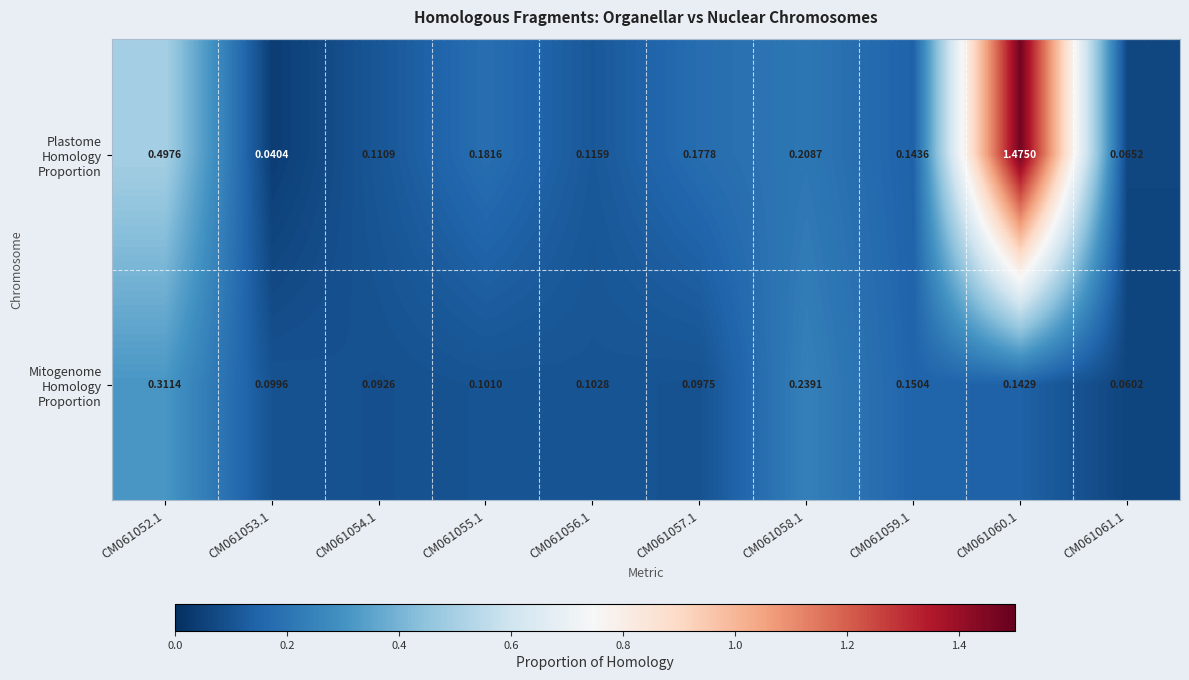

Which label corresponds to the smallest value in the chart?

CM061053.1